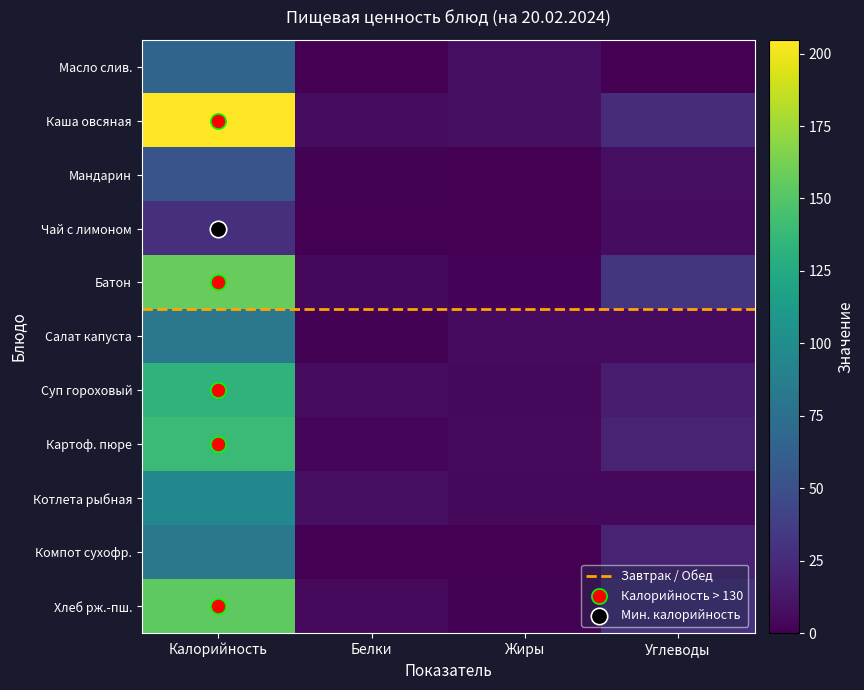

What is the total value across all series at Белки?

37.4